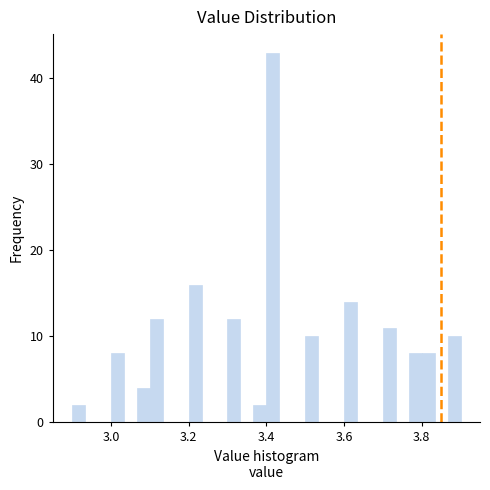

Around what value on the x-axis is the tallest bar? Give the approximate position of its centre, as read against the axis.

3.42